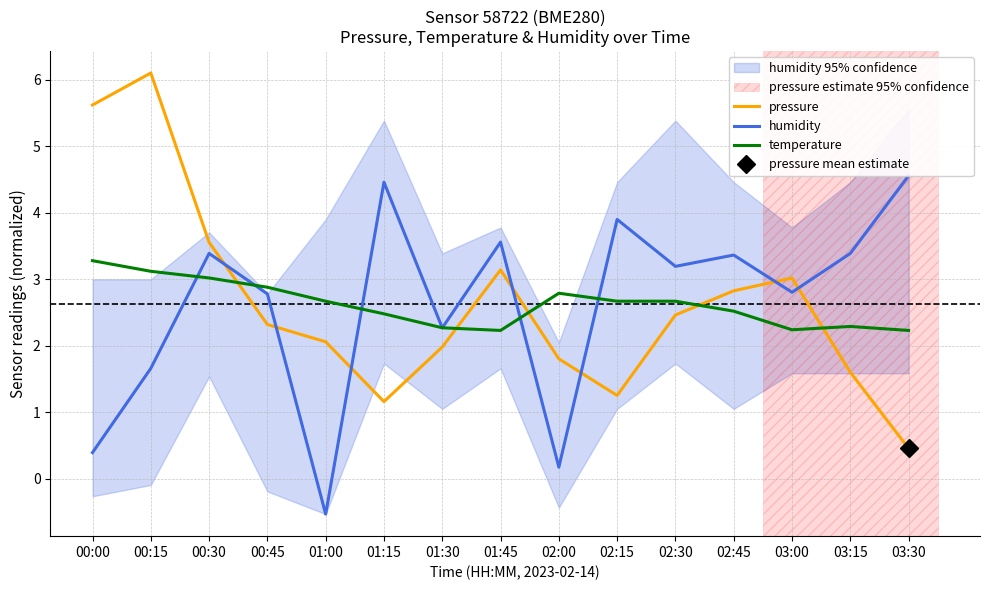

At 00:15, list the series in order from smallest to largest.

humidity, temperature, pressure